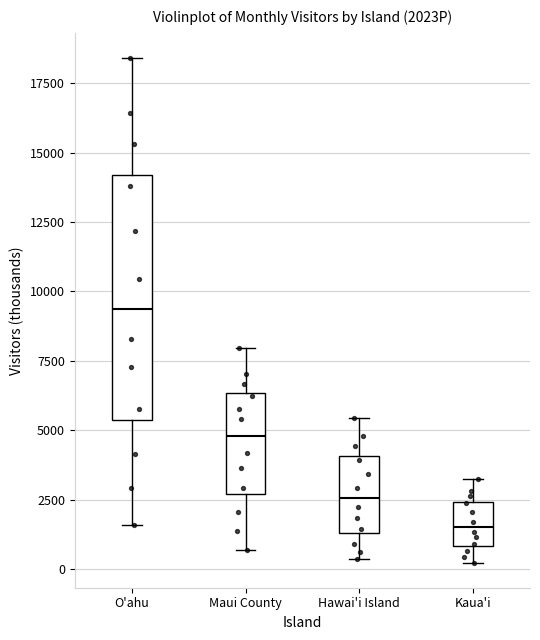

Reading left to right, read every box against the y-axis: the position of its median line, the range the box covers, and the ends of its whiskers. The values are not printed on the chart, so give them approximately, as read against the axis.

O'ahu: median 9500, box 5500 to 14000, whiskers 1500 to 18500
Maui County: median 5000, box 2500 to 6500, whiskers 500 to 8000
Hawai'i Island: median 2500, box 1500 to 4000, whiskers 500 to 5500
Kaua'i: median 1500, box 1000 to 2500, whiskers 0 to 3000